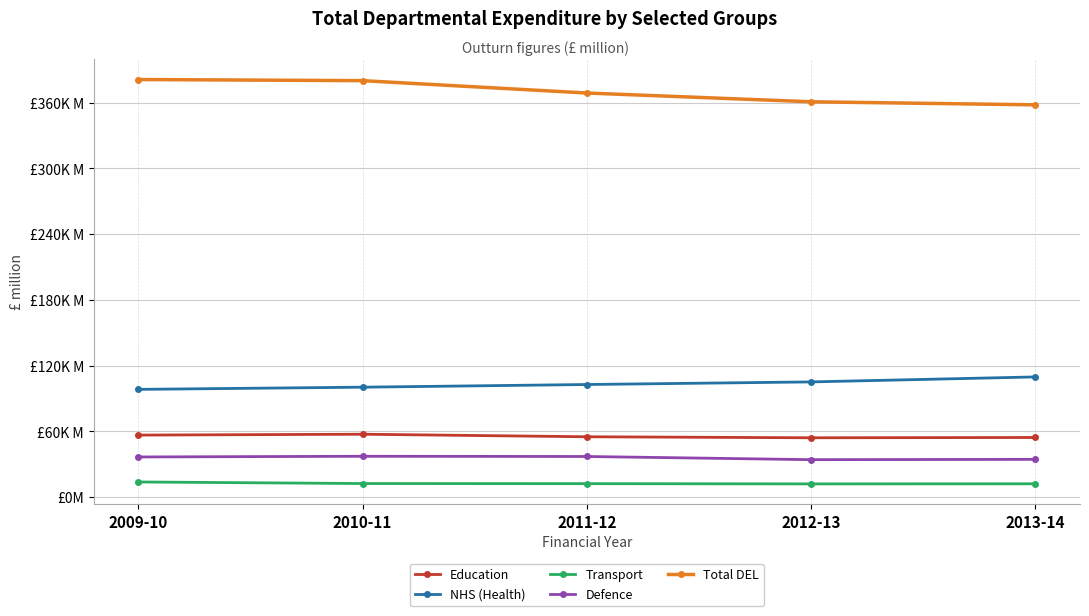

True or false: Total DEL has a value of 160512 at 2010-11.

False